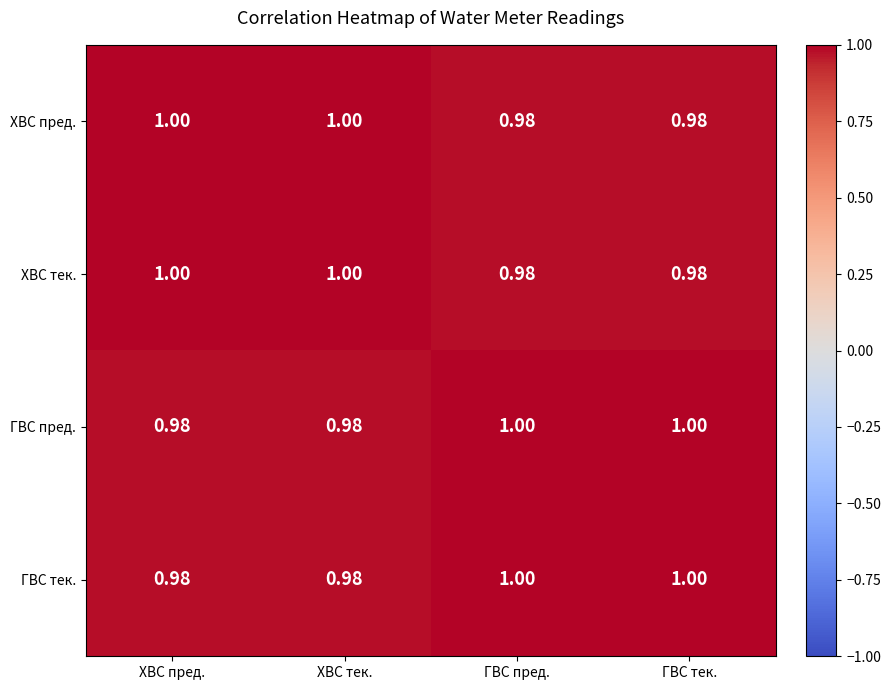

How many data points in ХВС тек. are less than 1?

2